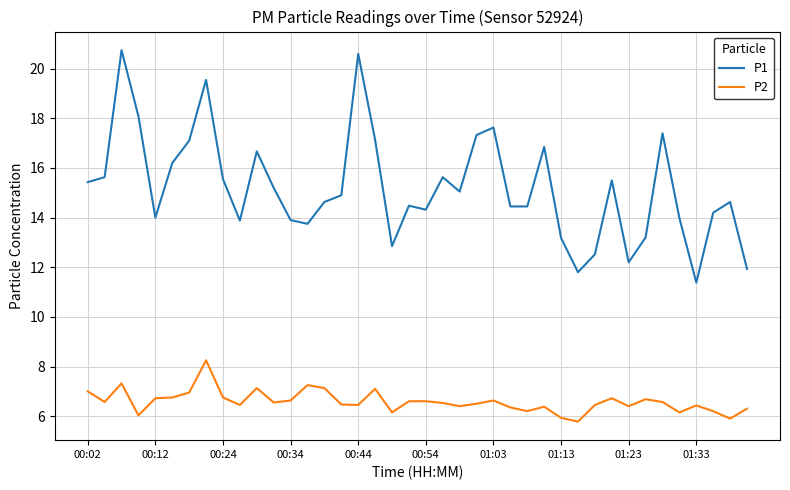

True or false: P1 and P2 intersect in this chart.

False